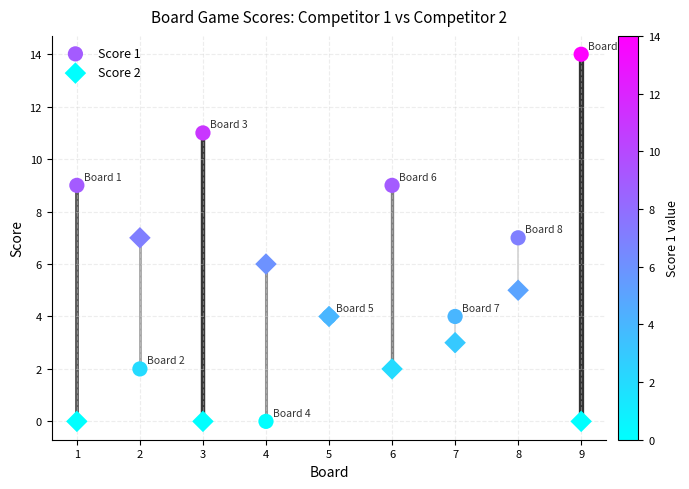

Which series reaches the maximum Y coordinate?

Score 1